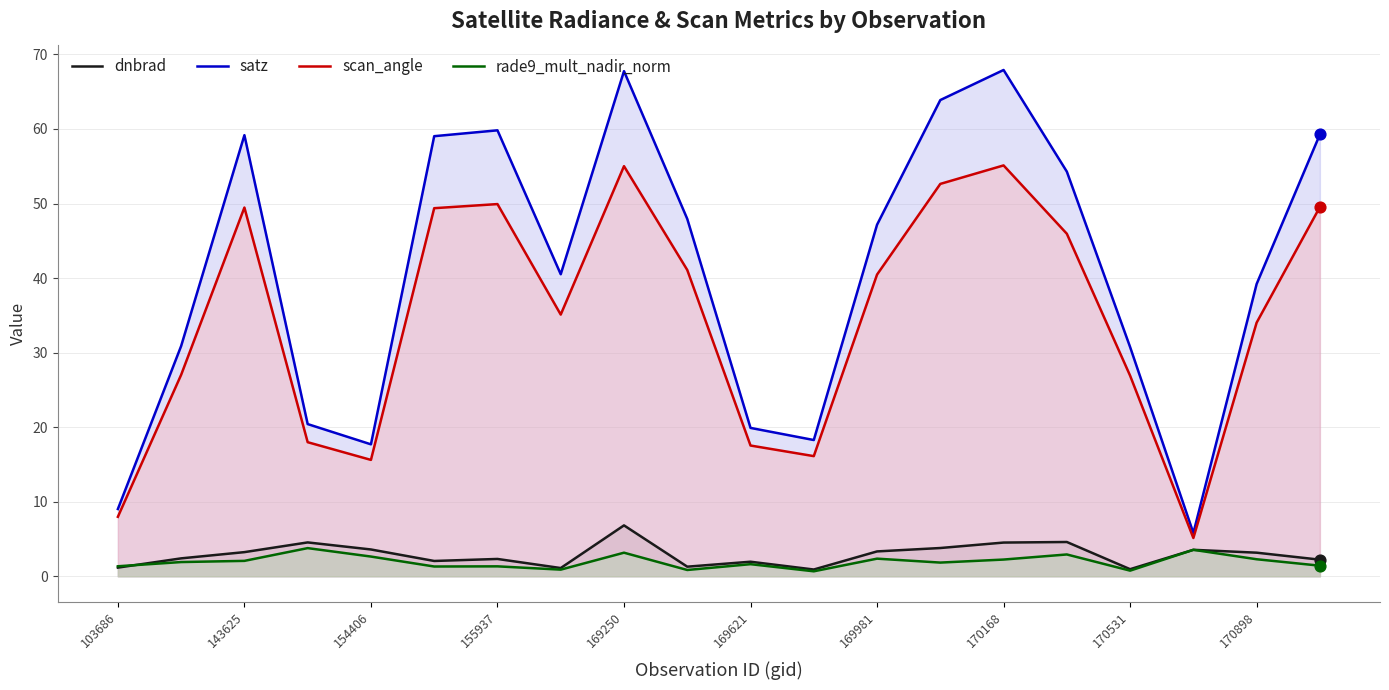

Which series has the largest total across all categories?

satz